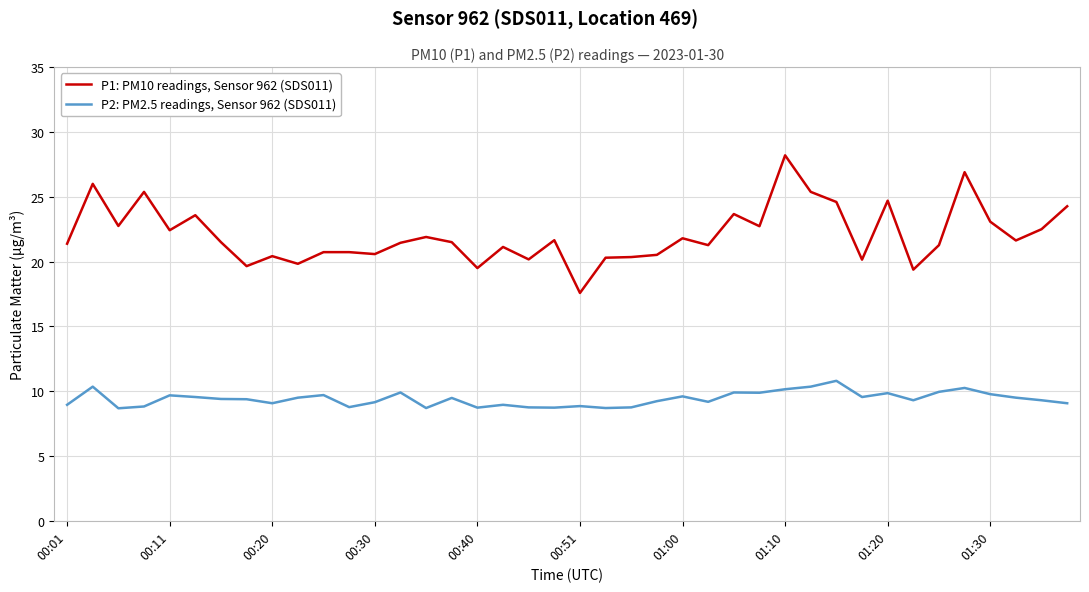

True or false: P2: PM2.5 readings, Sensor 962 (SDS011) and P1: PM10 readings, Sensor 962 (SDS011) cross at least once.

False